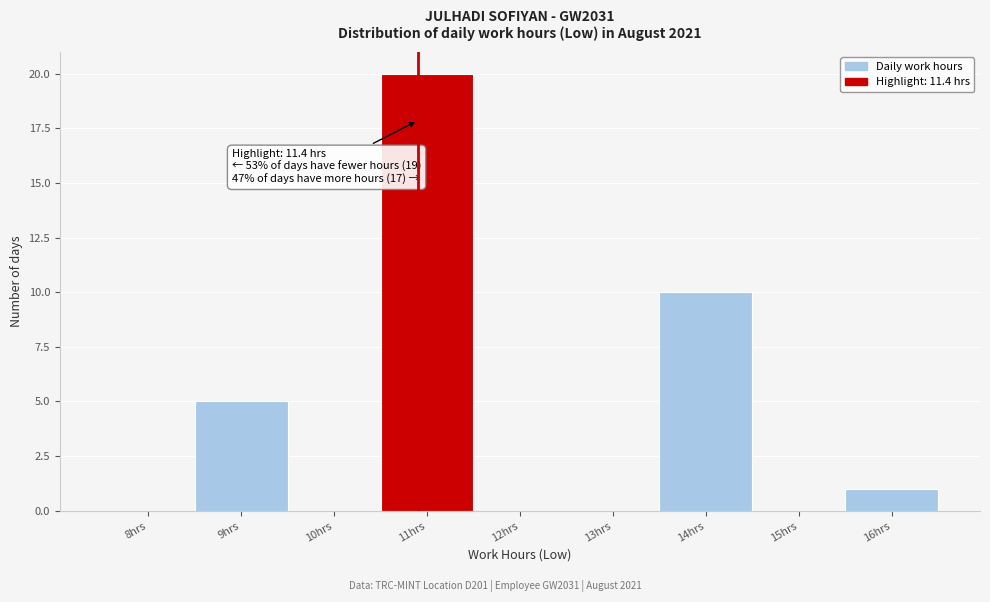

Reading left to right, extract all data points from this chart.

8hrs=0	9hrs=5	10hrs=0	11hrs=20	12hrs=0	13hrs=0	14hrs=10	15hrs=0	16hrs=1